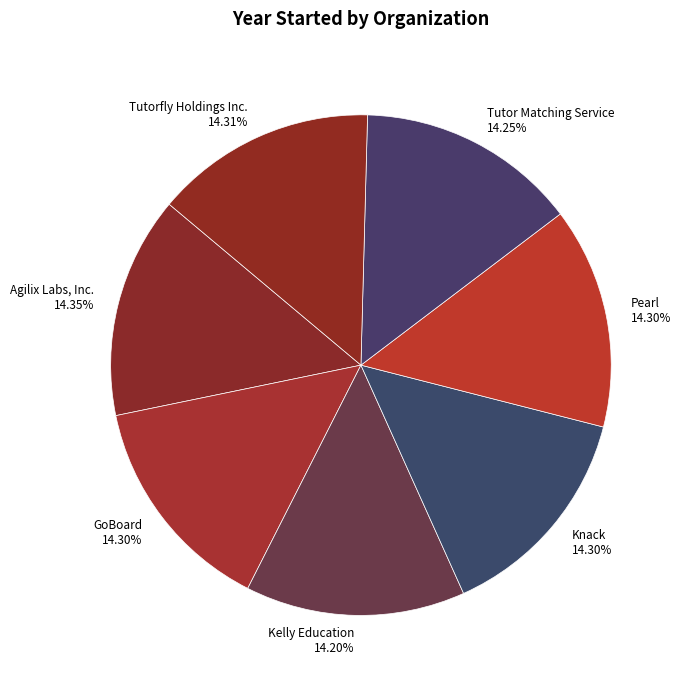

What portion of the pie excludes Knack?

85.7%